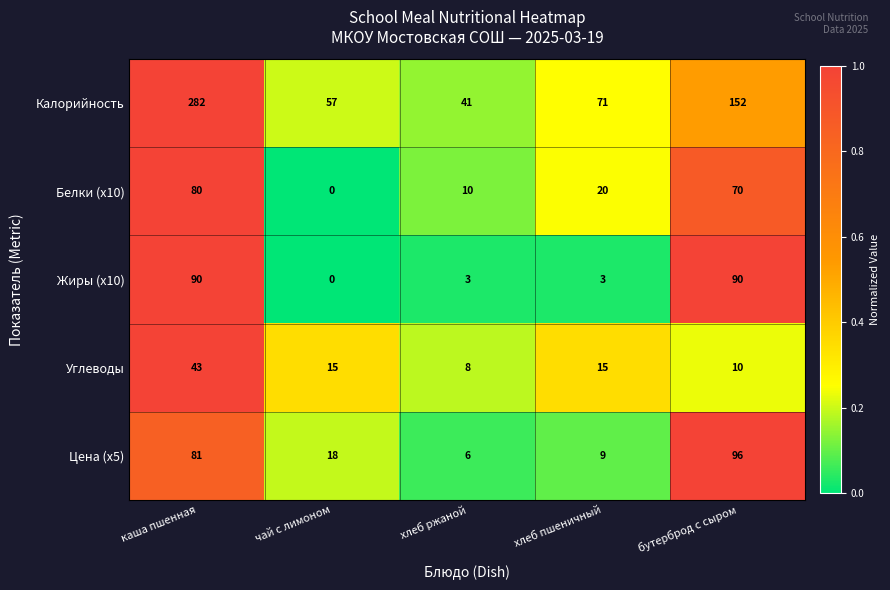

Which label corresponds to the largest value in the chart?

каша пшенная